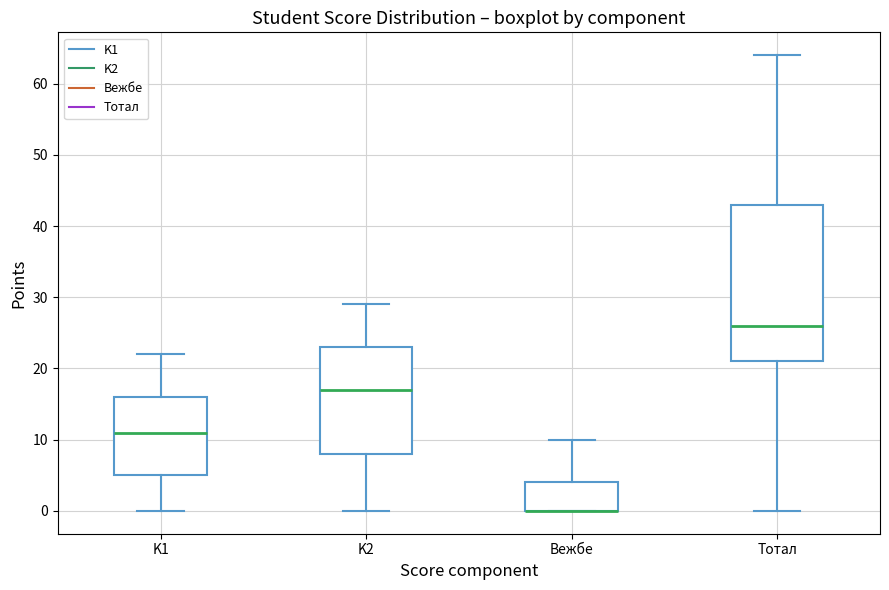

Reading left to right, transcribe this box plot: for each box, give where its median line is, the range the box spans, and where its two whiskers end, as read against the y-axis. The values are not printed on the chart, so give them approximately, as read against the axis.

K1: median 11, box 5 to 16, whiskers 0 to 22
K2: median 17, box 8 to 23, whiskers 0 to 29
Вежбe: median 0 (drawn on the box's lower edge), box 0 to 4, whiskers 0 to 10
Тотал: median 26, box 21 to 43, whiskers 0 to 64